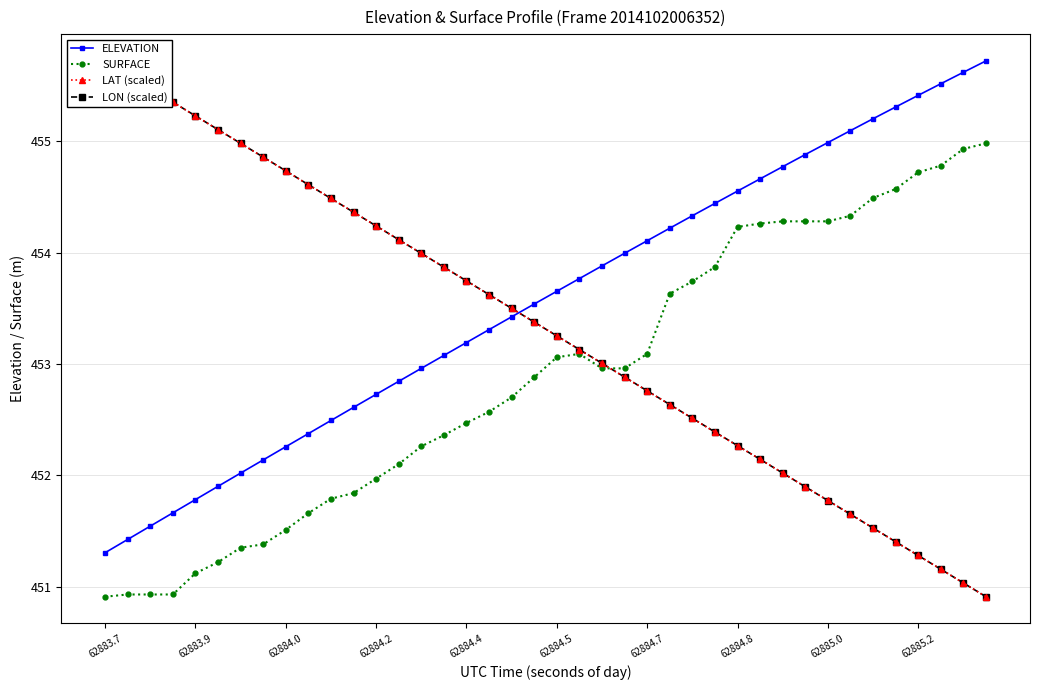

What is the lowest value of the ELEVATION series?

451.3